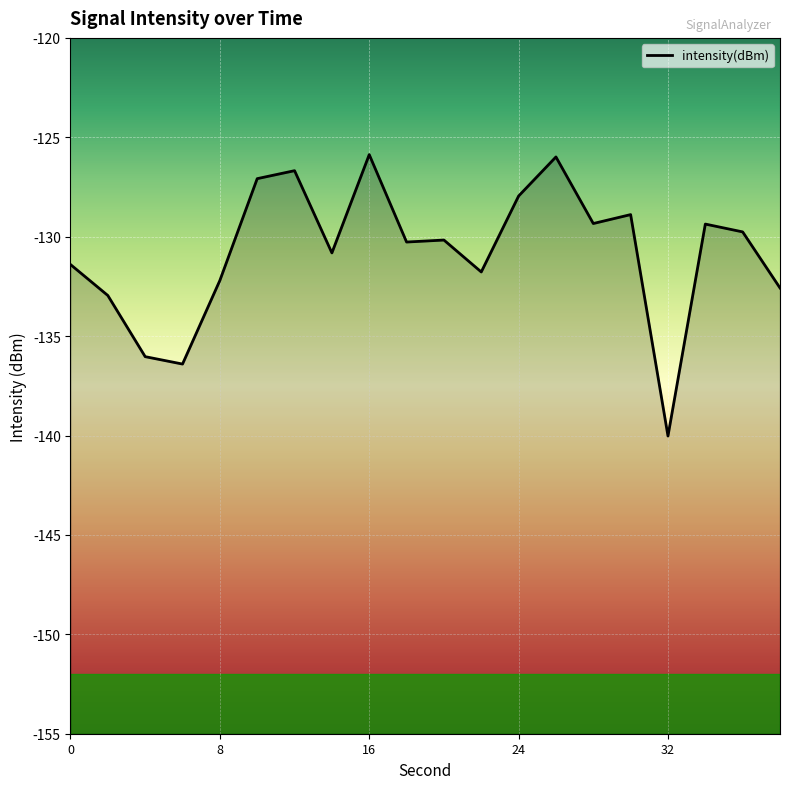

What is the greatest value displayed?

-125.9